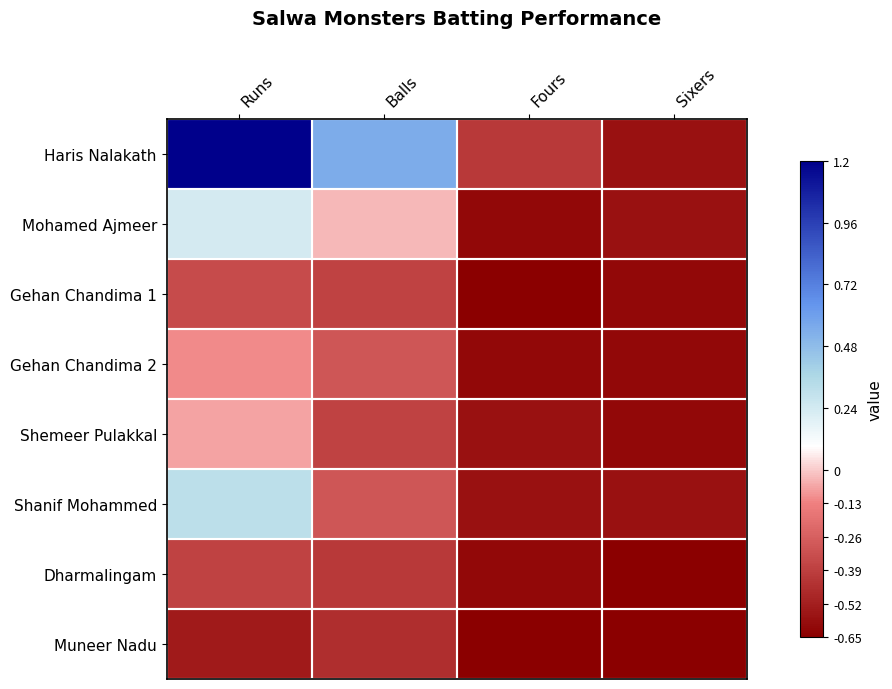

Which series changed the most between Runs and Fours?

Haris Nalakath